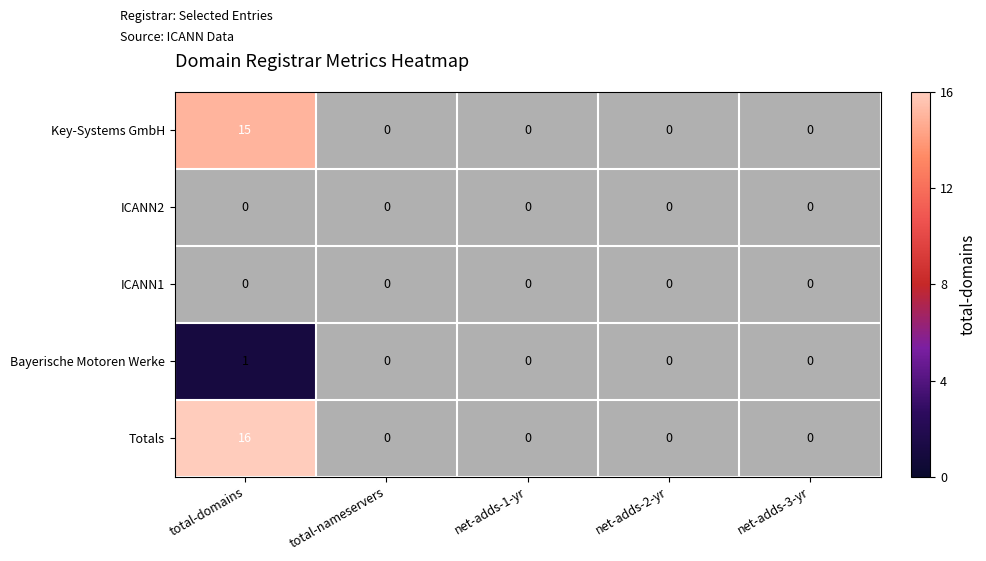

Which series has the largest total across all categories?

Totals